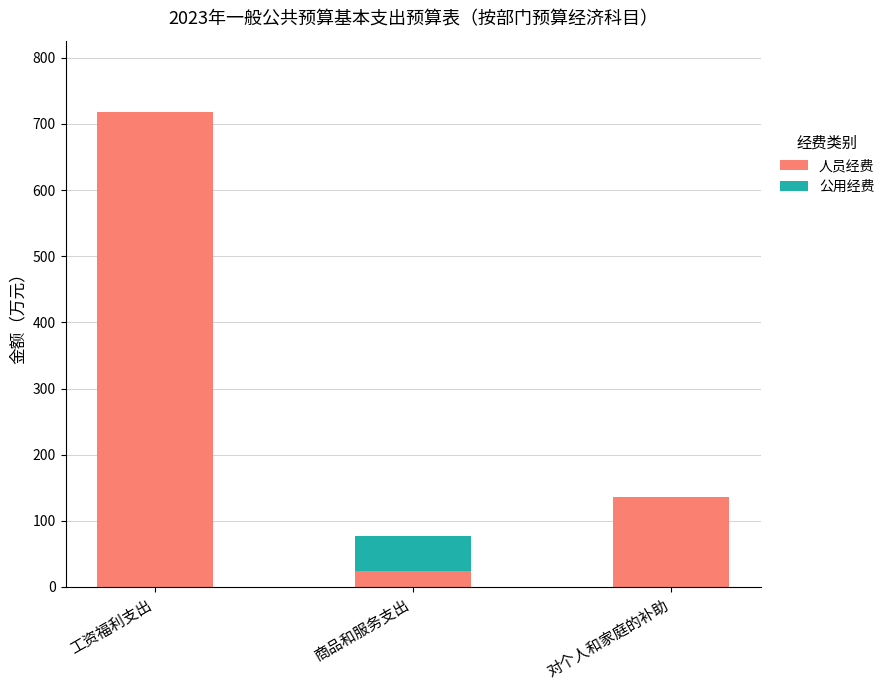

Count the number of categories in the chart.

3